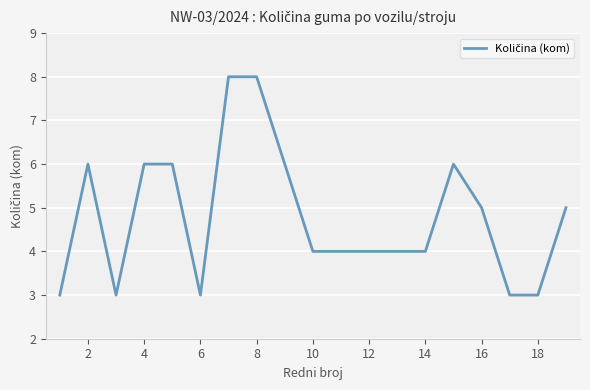

What is the difference between the second highest and minimum values?

5